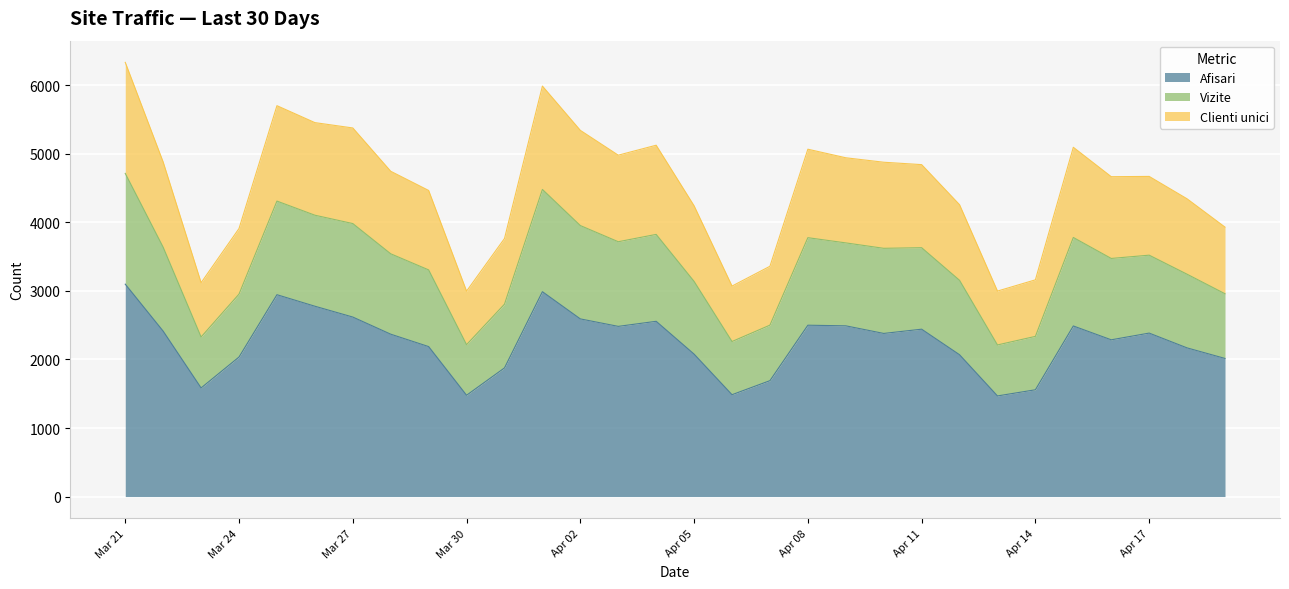

True or false: Afisari and Vizite cross at least once.

False